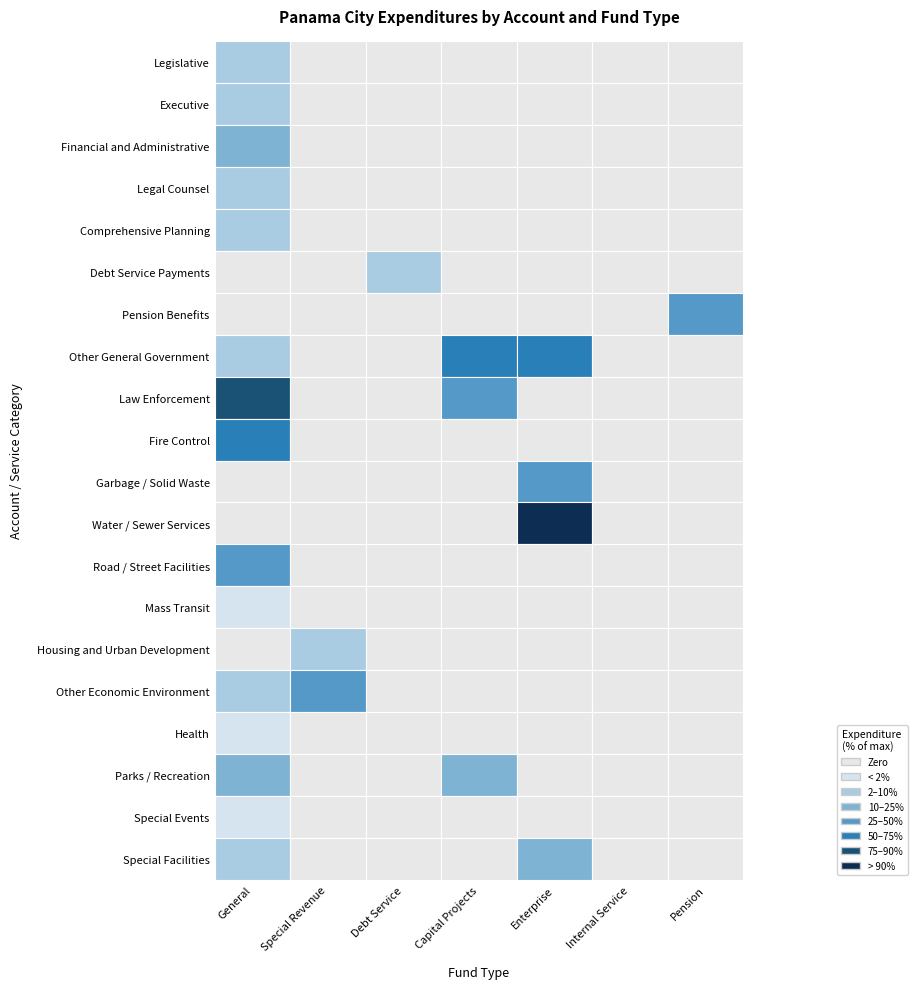

At which label does Parks / Recreation reach its minimum?

Special Revenue